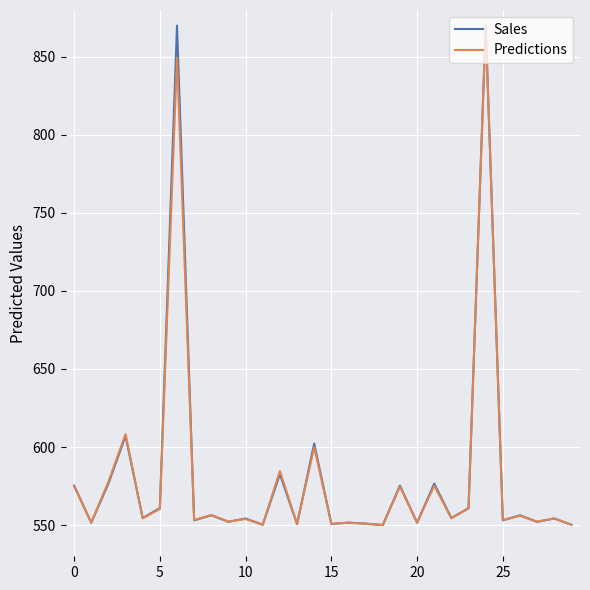

What is the minimum value shown in the chart?

550.0